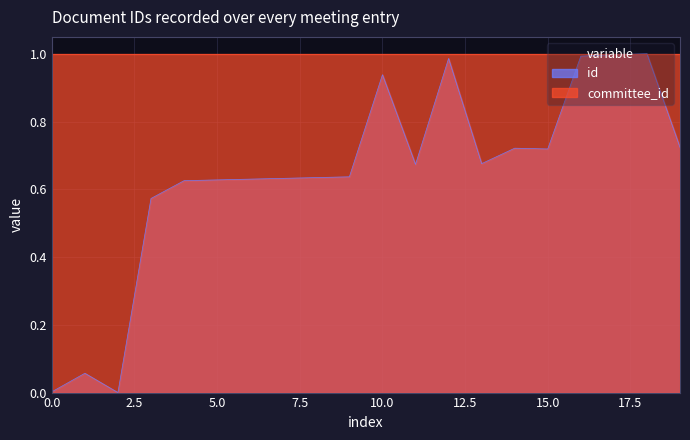

Rank the series by their average value, from highest to lowest.

committee_id, id